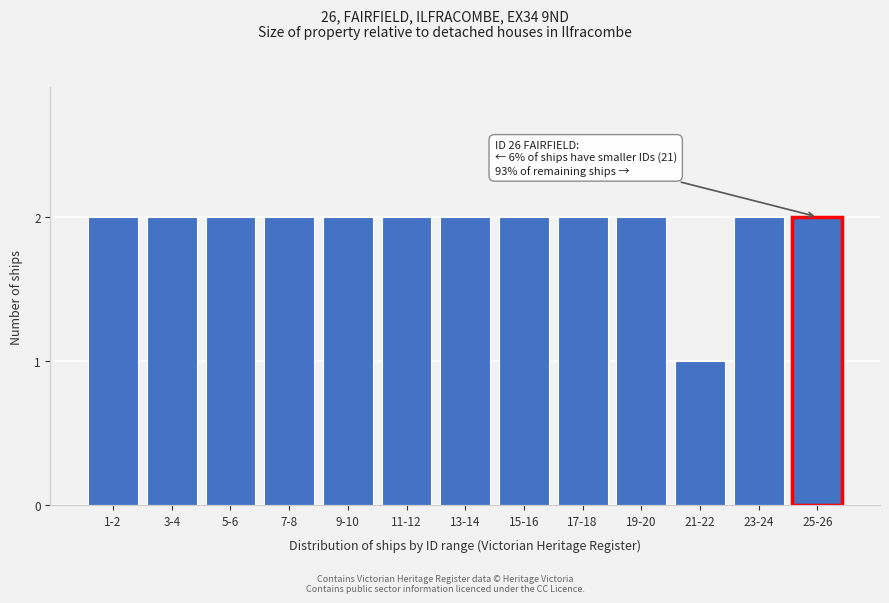

Reading left to right, list all the values displayed in this chart.

2	2	2	2	2	2	2	2	2	2	1	2	2